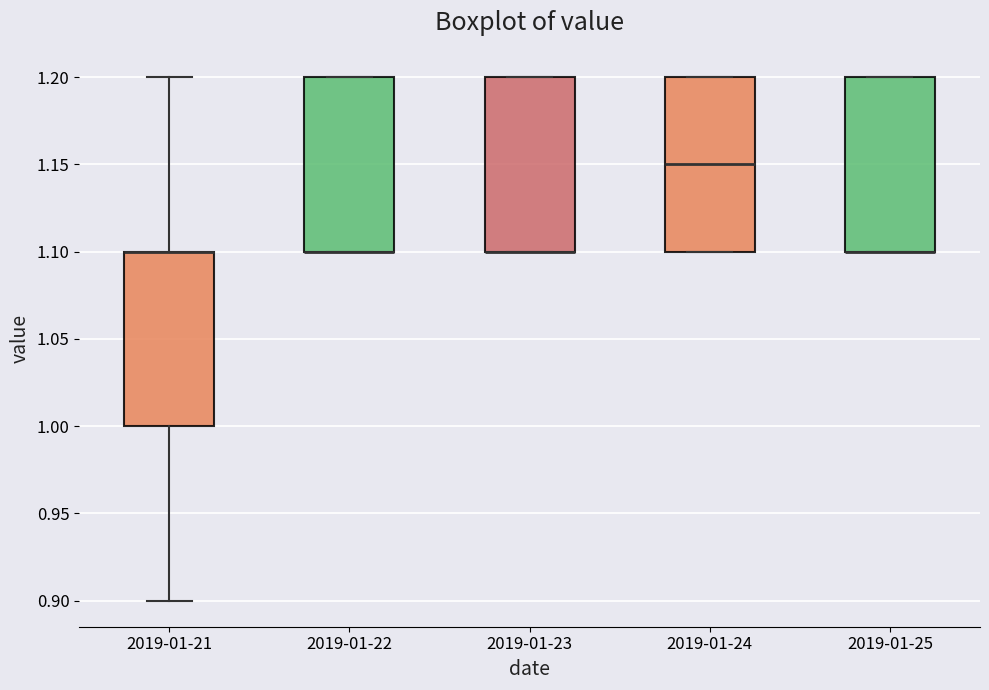

Reading left to right, read every box against the y-axis: the position of its median line, the range the box covers, and the ends of its whiskers. The values are not printed on the chart, so give them approximately, as read against the axis.

2019-01-21: median 1.10 (drawn on the box's upper edge), box 1.00 to 1.10, whiskers 0.90 to 1.20
2019-01-22: median 1.10 (drawn on the box's lower edge), box 1.10 to 1.20, whiskers 1.10 to 1.20
2019-01-23: median 1.10 (drawn on the box's lower edge), box 1.10 to 1.20, whiskers 1.10 to 1.20
2019-01-24: median 1.15, box 1.10 to 1.20, whiskers 1.10 to 1.20
2019-01-25: median 1.10 (drawn on the box's lower edge), box 1.10 to 1.20, whiskers 1.10 to 1.20